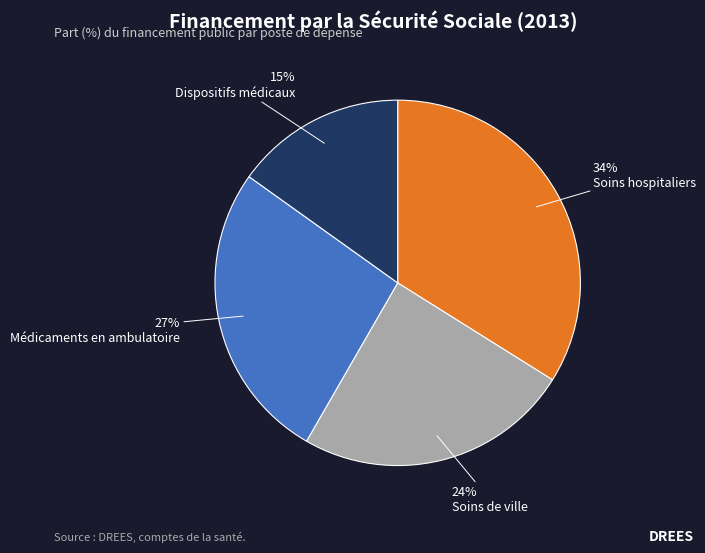

Between Soins de ville and Médicaments en ambulatoire, which is larger?

Médicaments en ambulatoire